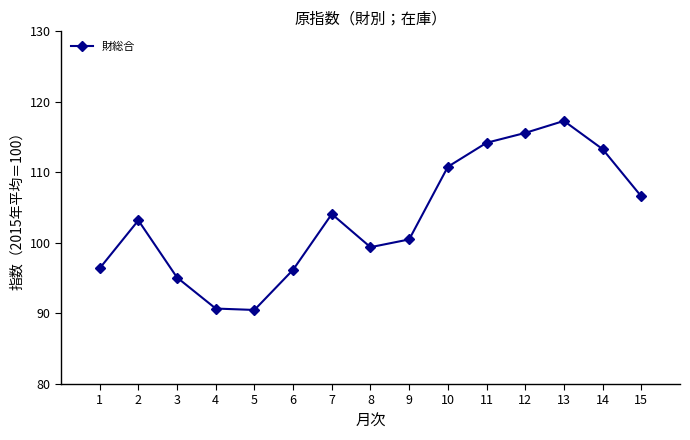

What is the smallest value displayed?

90.5